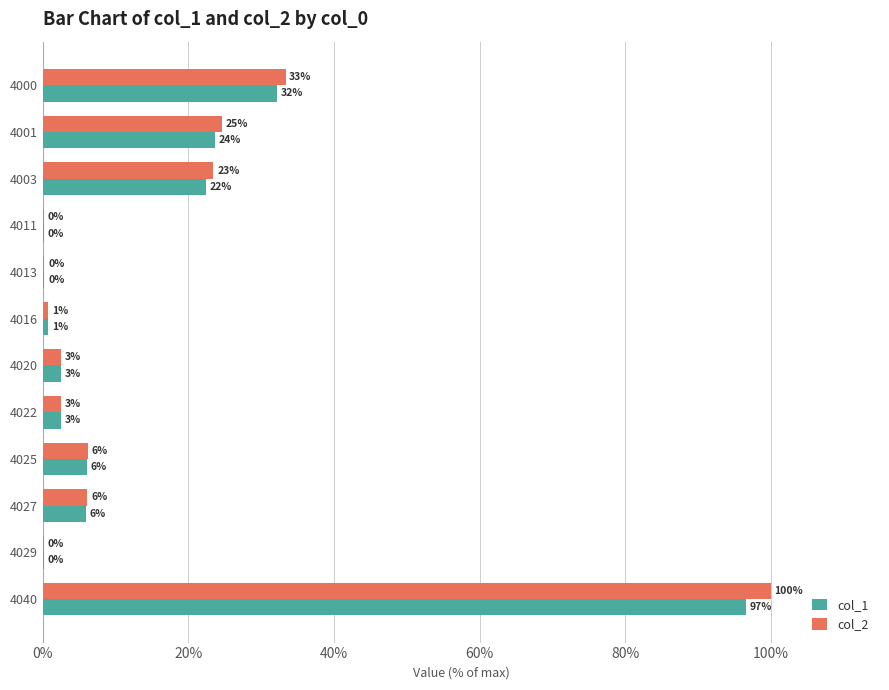

Which series has the largest range (max minus min)?

col_2